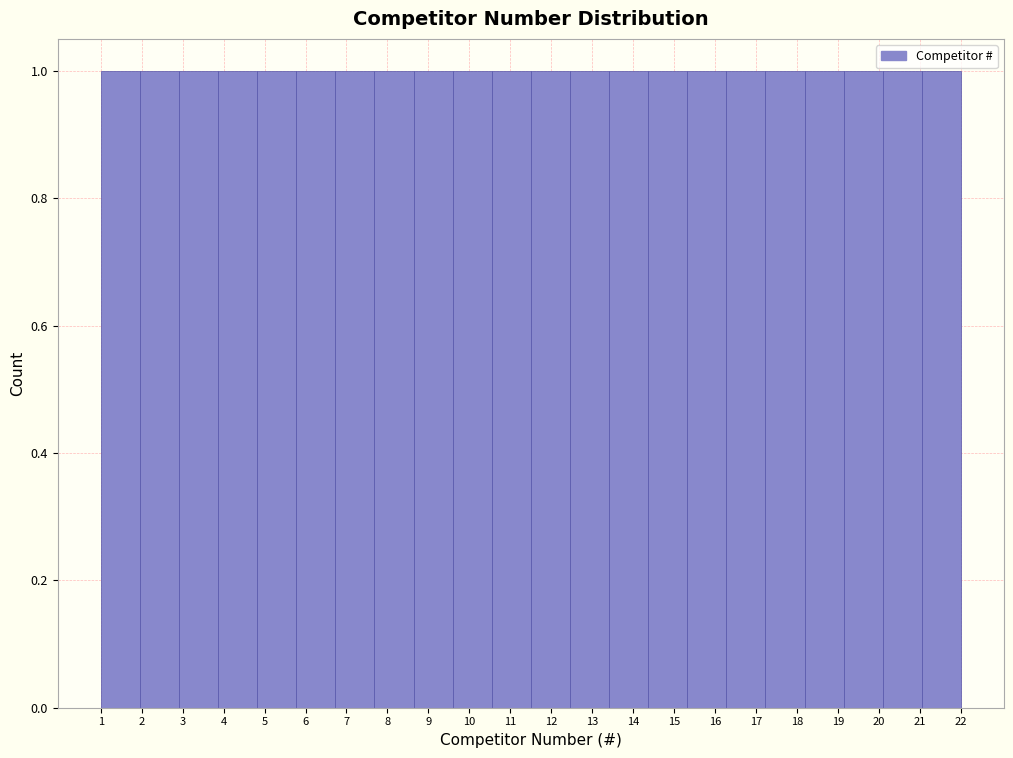

Reading left to right, transcribe this chart: for each bar, give the range it covers on the x-axis and its height. Neither the bar edges nor the heights are printed on the chart, so give them approximately, as read against the axes.

1.0 to 2.0: 1
2.0 to 2.9: 1
2.9 to 3.9: 1
3.9 to 4.8: 1
4.8 to 5.8: 1
5.8 to 6.7: 1
6.7 to 7.7: 1
7.7 to 8.6: 1
8.6 to 9.6: 1
9.6 to 10.5: 1
10.5 to 11.5: 1
11.5 to 12.5: 1
12.5 to 13.4: 1
13.4 to 14.4: 1
14.4 to 15.3: 1
15.3 to 16.3: 1
16.3 to 17.2: 1
17.2 to 18.2: 1
18.2 to 19.1: 1
19.1 to 20.1: 1
20.1 to 21.0: 1
21.0 to 22.0: 1